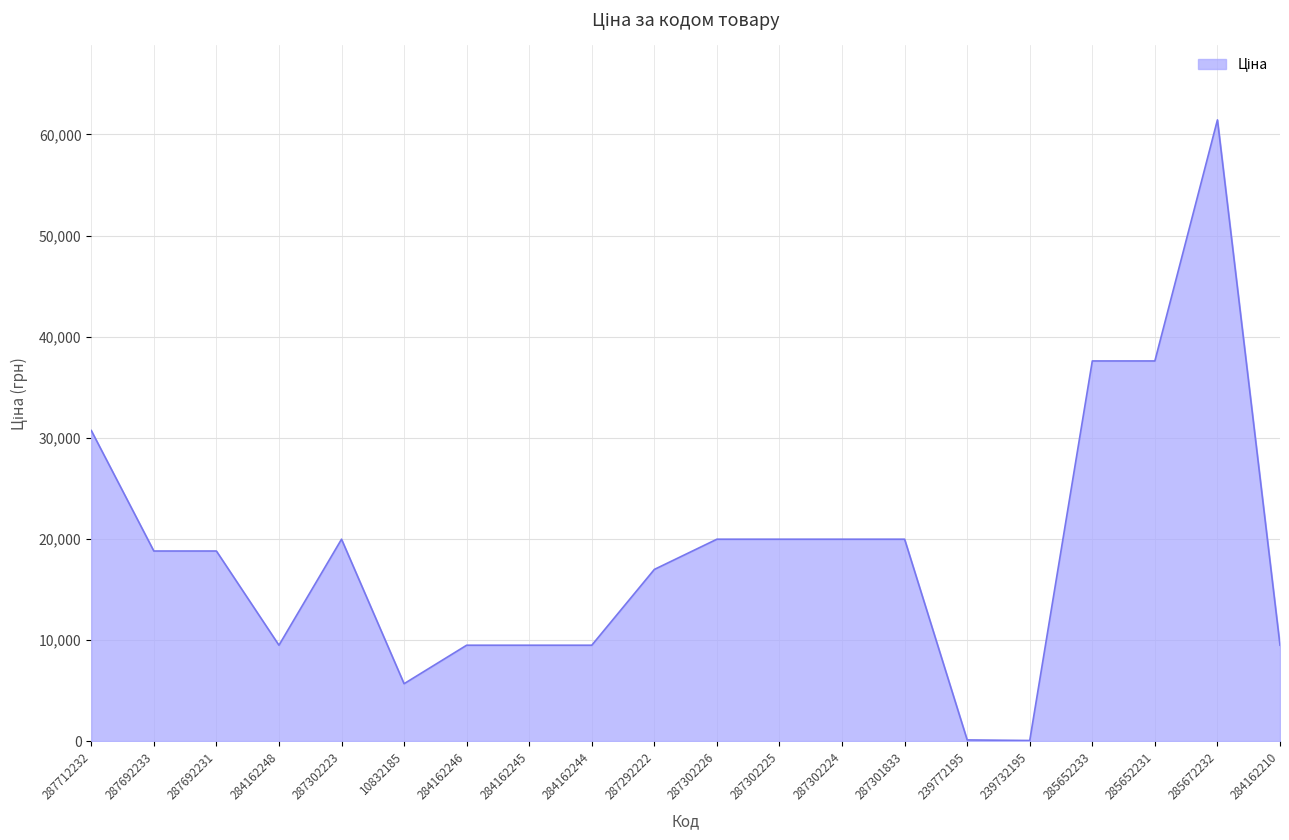

What is the approximate value at 287302225?

19964.2